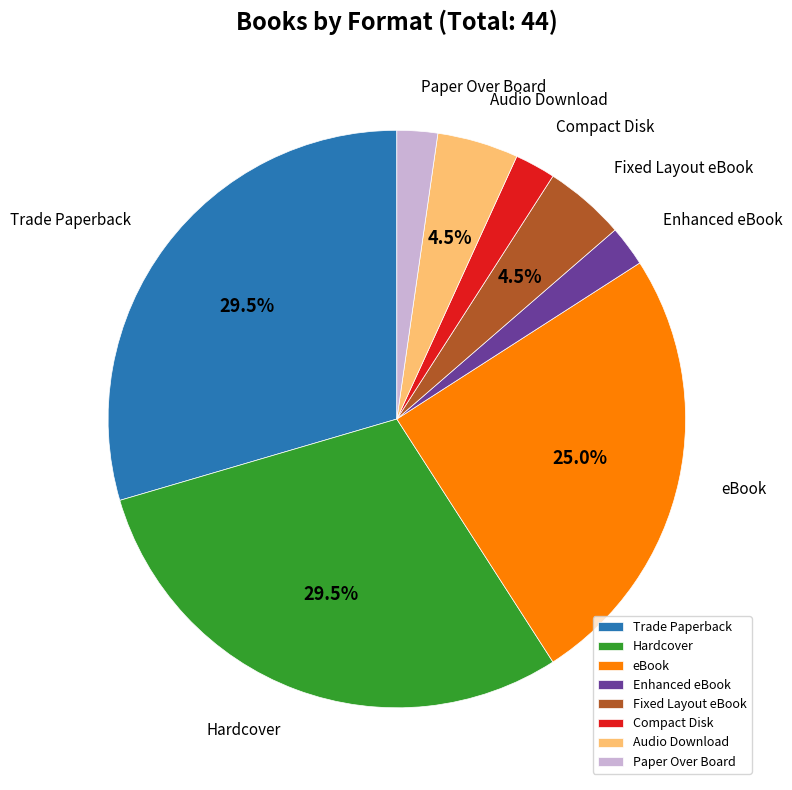

Does any single category account for the majority?

No